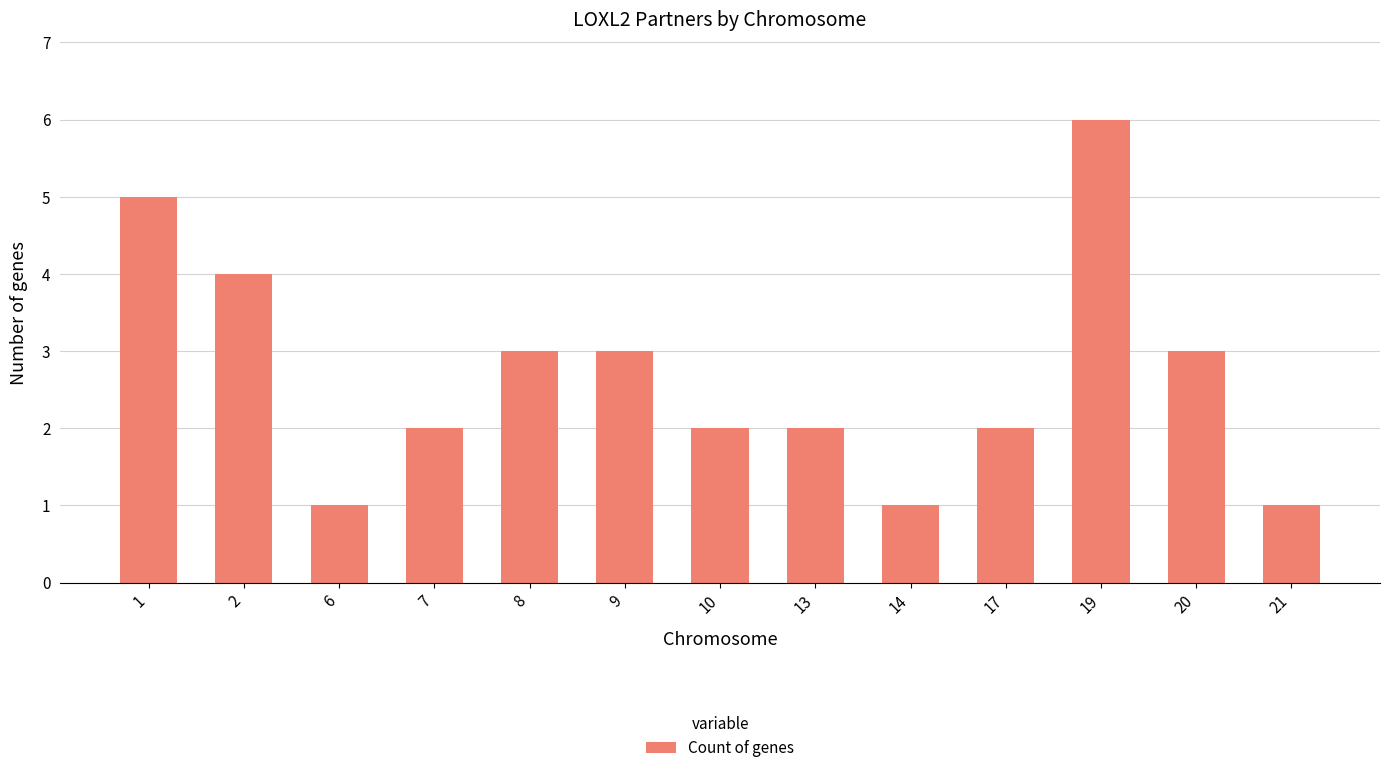

Approximately how many times larger is the value at 2 compared to 8?

1.3